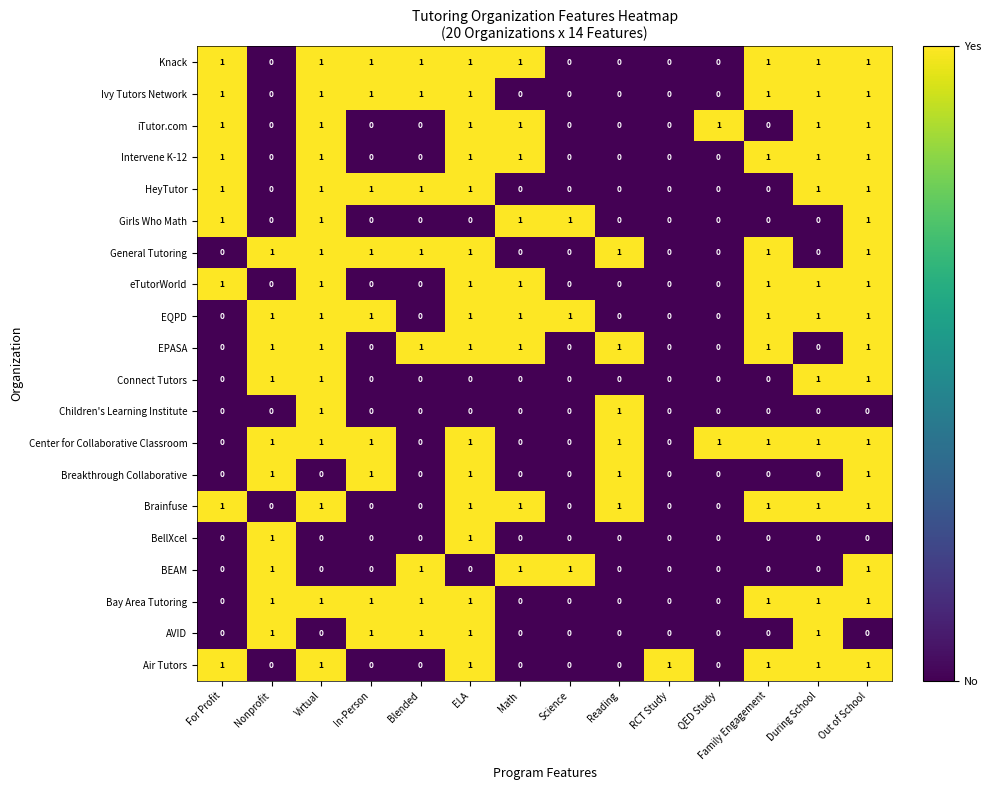

What is the sum of all iTutor.com values?

7